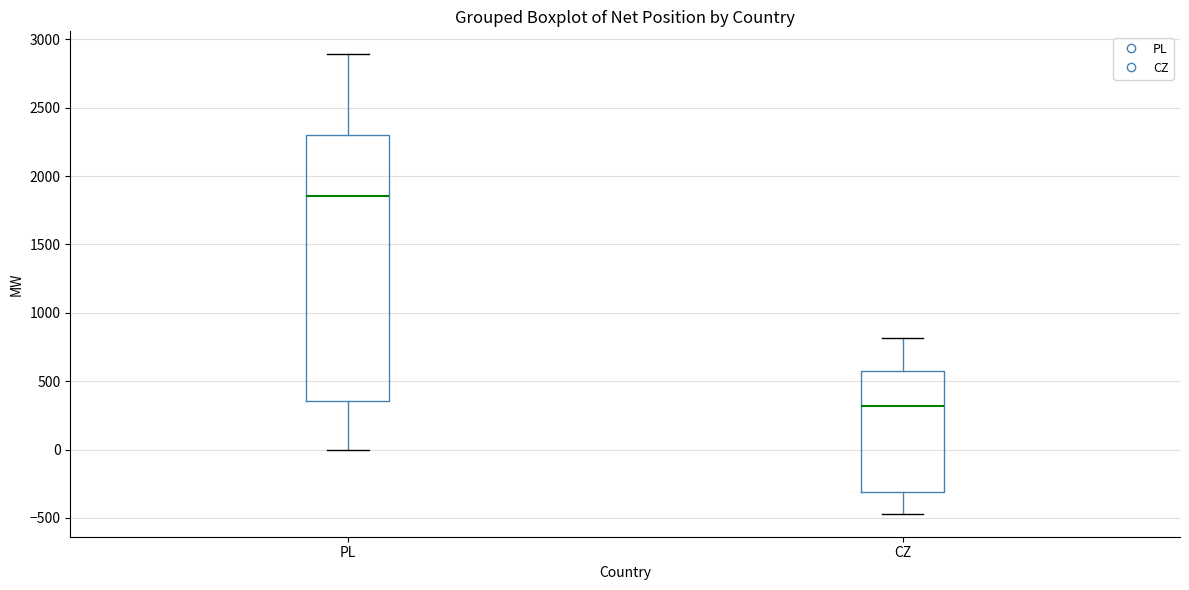

Where is the lower edge of the box for PL on the y-axis? The values are not printed on the chart, so give them approximately, as read against the axis.

350